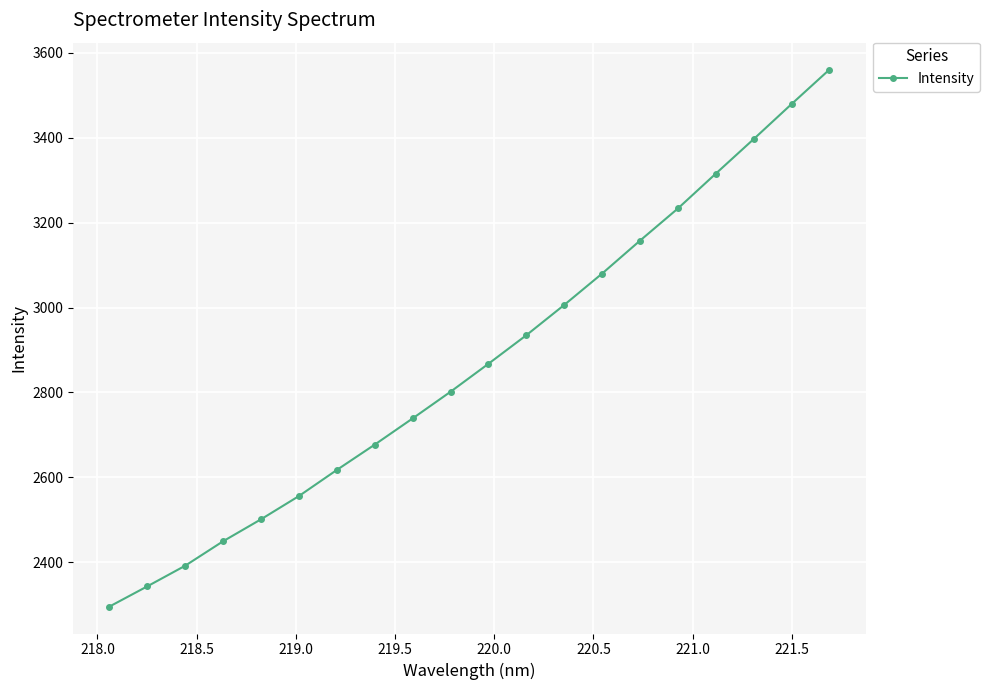

What is the average value?

2870.1